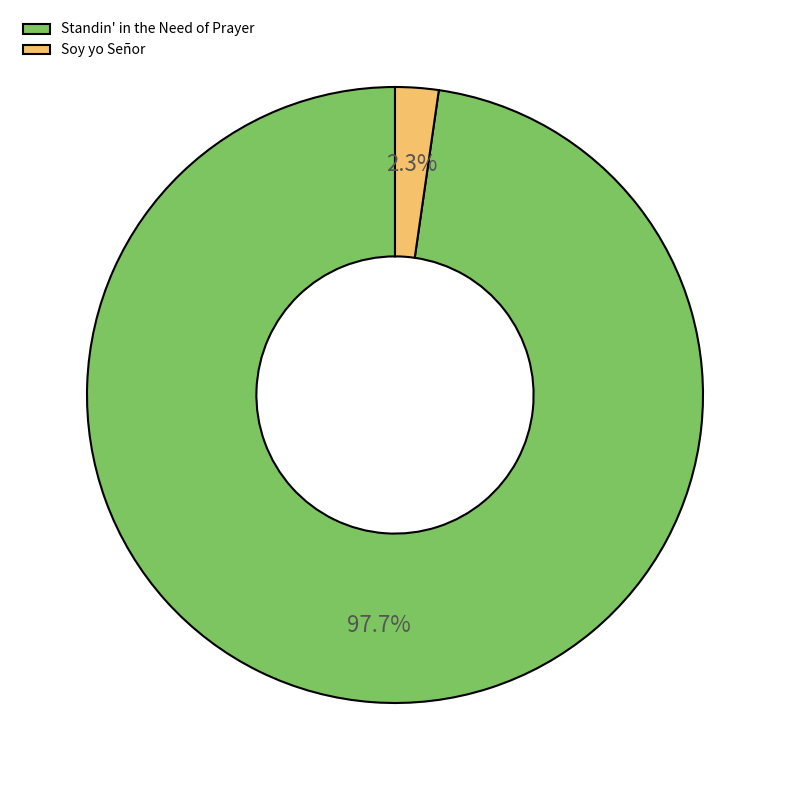

True or false: Soy yo Señor accounts for 14% of the total.

False